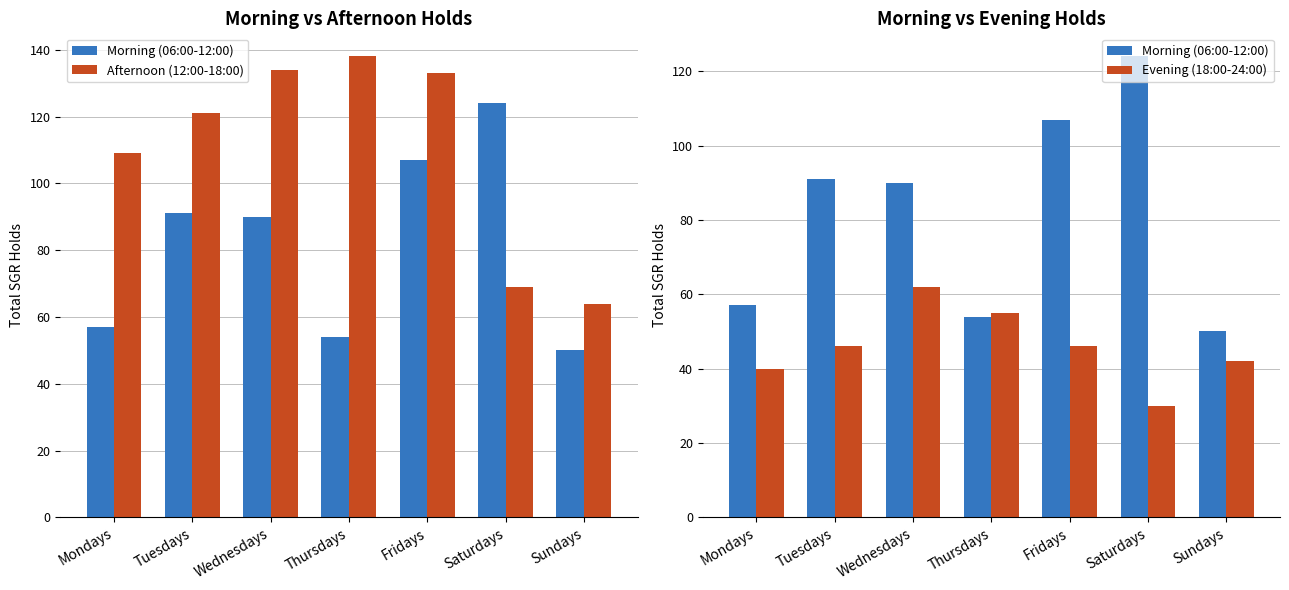

How many data points in Morning (06:00-12:00) are less than 90?

3